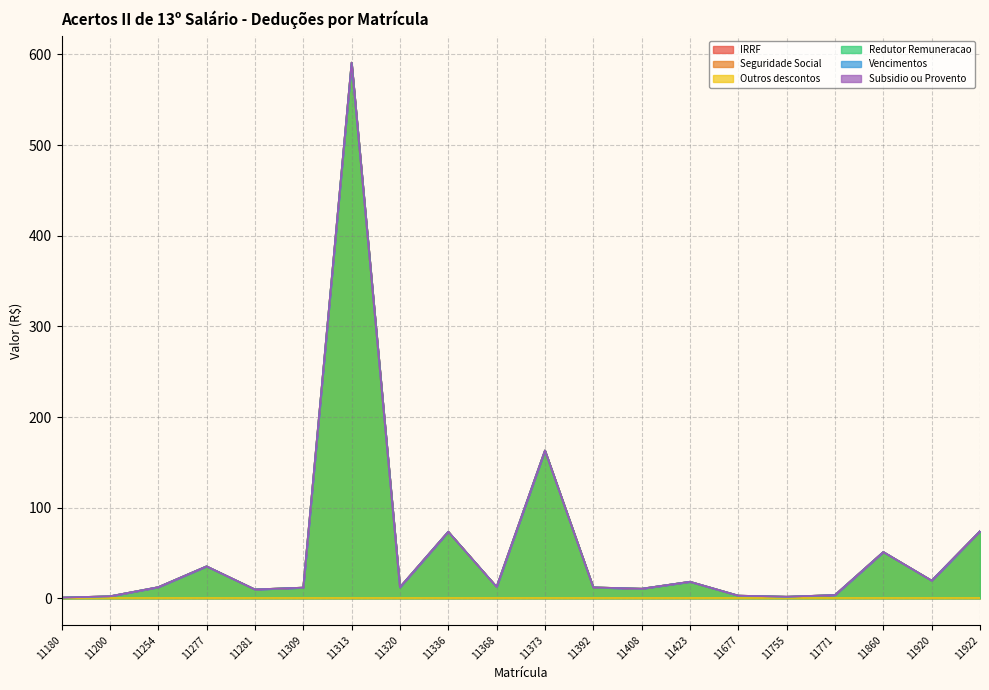

Which series changed the most between 11254 and 11423?

IRRF